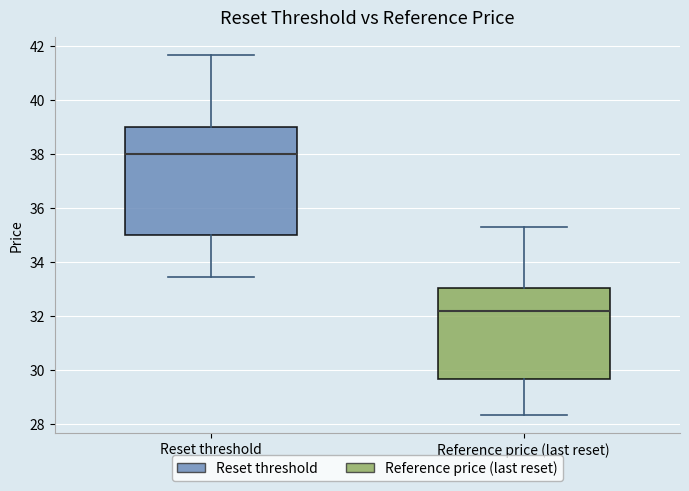

Reading left to right, read every box against the y-axis: the position of its median line, the range the box covers, and the ends of its whiskers. The values are not printed on the chart, so give them approximately, as read against the axis.

Reset threshold: median 38.0, box 35.0 to 39.0, whiskers 33.4 to 41.6
Reference price (last reset): median 32.2, box 29.6 to 33.0, whiskers 28.4 to 35.4